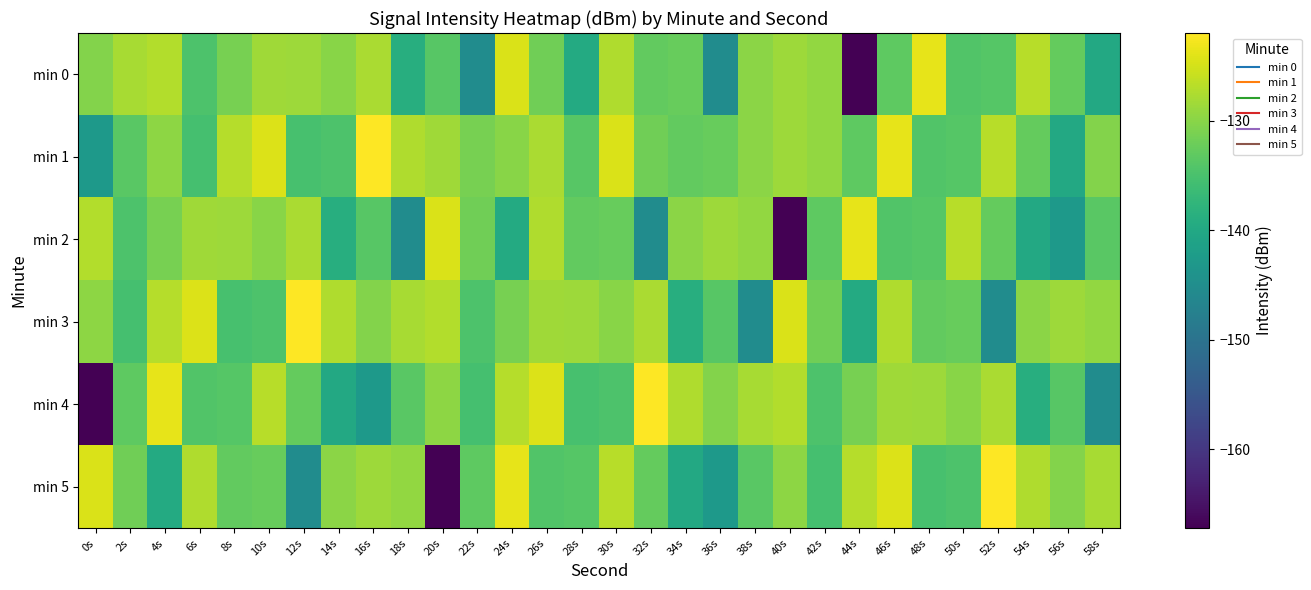

At which category is the sum across all series the highest?

46s